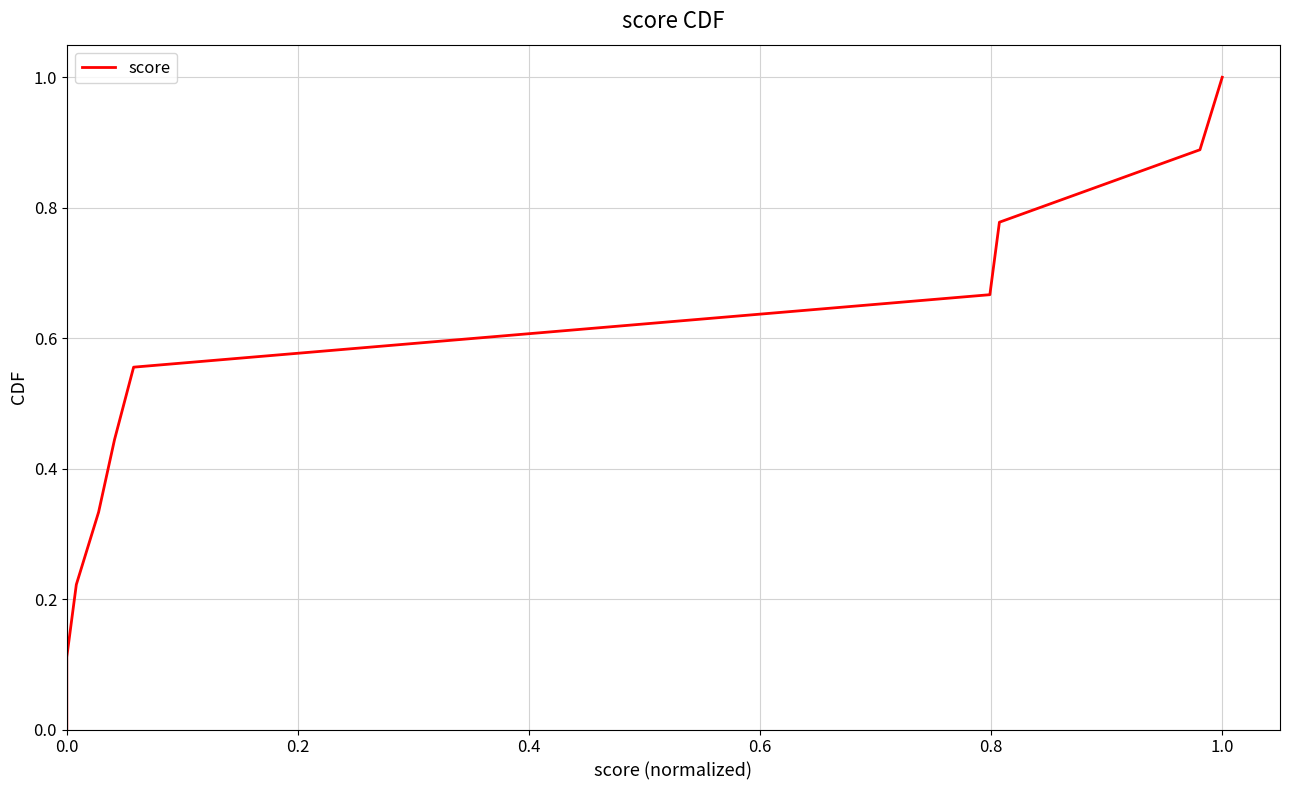

True or false: the data shows 1.1 at 1.2.

False